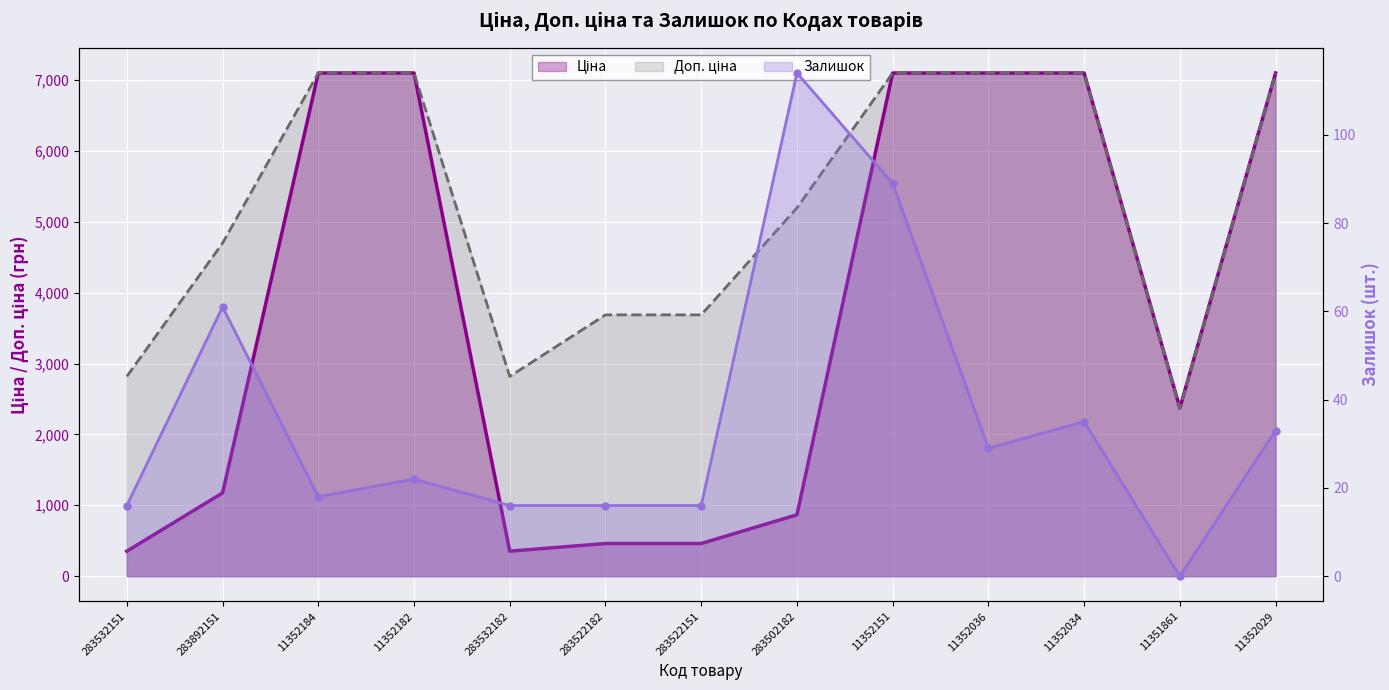

What is the sum of all Залишок values?

465.0